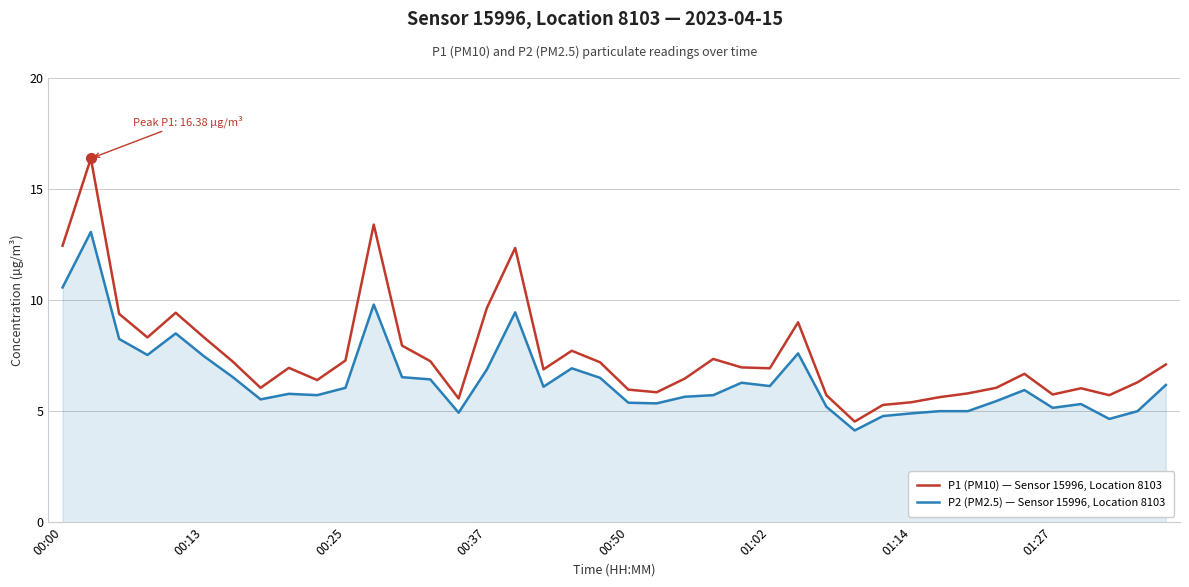

How many lines are shown in the chart?

2